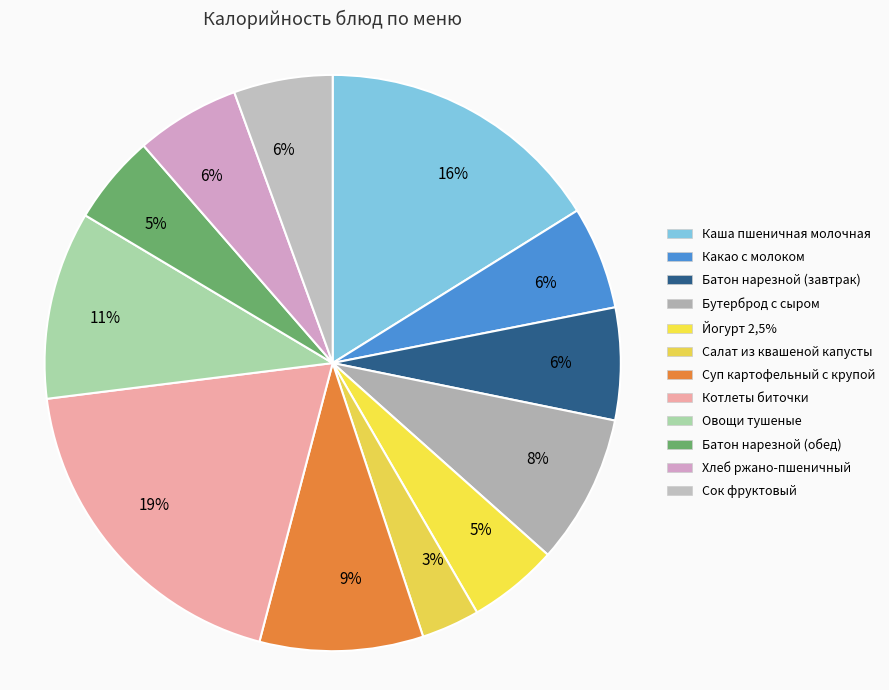

What is the largest slice in the pie chart?

Котлеты биточки